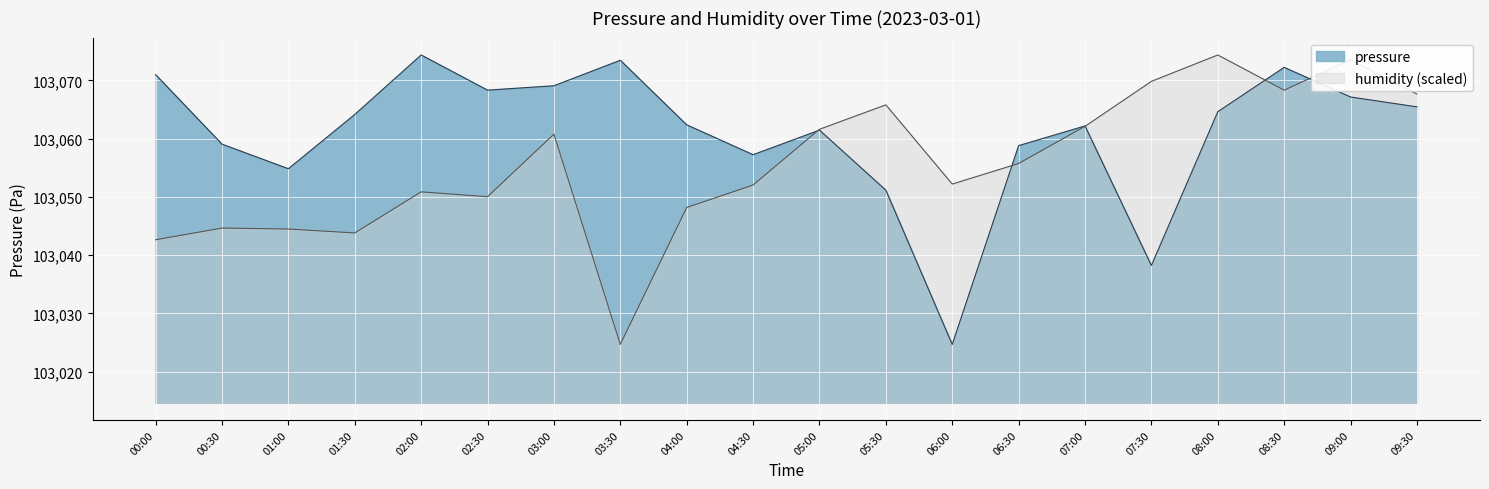

How many interior local valleys does the pressure series have?

5